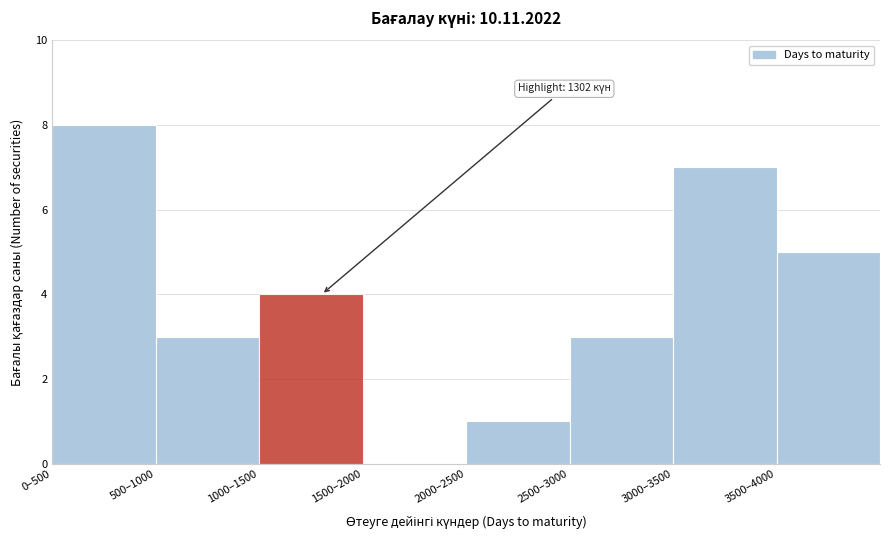

Reading left to right, extract all data points from this chart.

0–500=8	500–1000=3	1000–1500=4	1500–2000=0	2000–2500=1	2500–3000=3	3000–3500=7	3500–4000=5